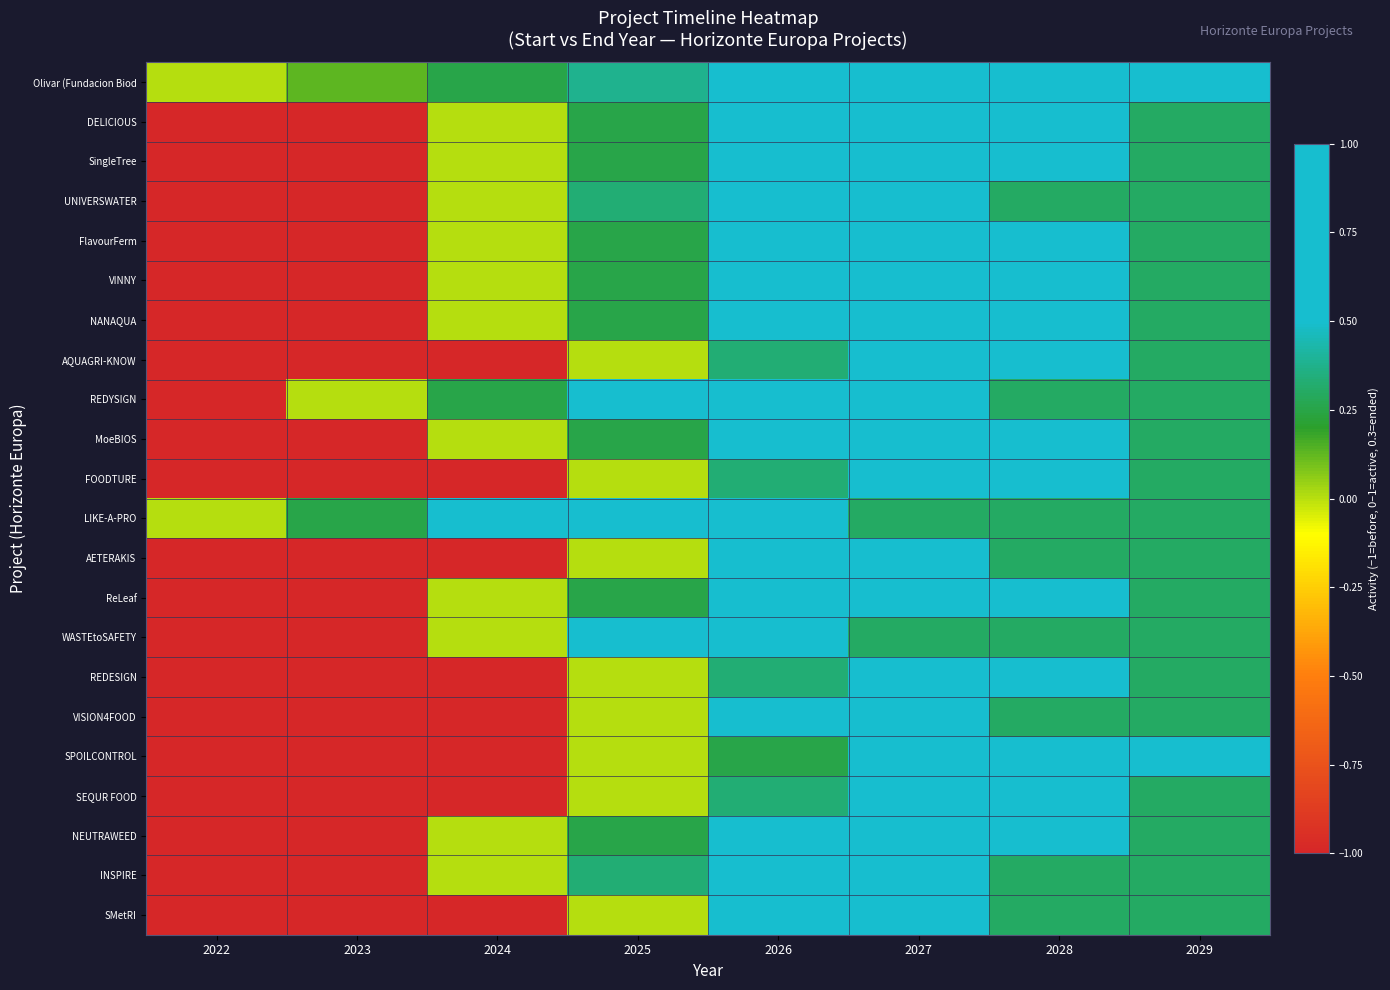

Reading right to left, list all the values displayed in this chart.

Olivar (Fundacion Biod: 2029=0.9	2028=0.8	2027=0.6	2026=0.5	2025=0.4	2024=0.2	2023=0.1	2022=0.0
DELICIOUS: 2029=0.3	2028=1.0	2027=0.8	2026=0.5	2025=0.2	2024=0.0	2023=-1.0	2022=-1.0
SingleTree: 2029=0.3	2028=1.0	2027=0.8	2026=0.5	2025=0.2	2024=0.0	2023=-1.0	2022=-1.0
UNIVERSWATER: 2029=0.3	2028=0.3	2027=1.0	2026=0.7	2025=0.3	2024=0.0	2023=-1.0	2022=-1.0
FlavourFerm: 2029=0.3	2028=1.0	2027=0.8	2026=0.5	2025=0.2	2024=0.0	2023=-1.0	2022=-1.0
VINNY: 2029=0.3	2028=1.0	2027=0.8	2026=0.5	2025=0.2	2024=0.0	2023=-1.0	2022=-1.0
NANAQUA: 2029=0.3	2028=1.0	2027=0.8	2026=0.5	2025=0.2	2024=0.0	2023=-1.0	2022=-1.0
AQUAGRI-KNOW: 2029=0.3	2028=1.0	2027=0.7	2026=0.3	2025=0.0	2024=-1.0	2023=-1.0	2022=-1.0
REDYSIGN: 2029=0.3	2028=0.3	2027=1.0	2026=0.8	2025=0.5	2024=0.2	2023=0.0	2022=-1.0
MoeBIOS: 2029=0.3	2028=1.0	2027=0.8	2026=0.5	2025=0.2	2024=0.0	2023=-1.0	2022=-1.0
FOODTURE: 2029=0.3	2028=1.0	2027=0.7	2026=0.3	2025=0.0	2024=-1.0	2023=-1.0	2022=-1.0
LIKE-A-PRO: 2029=0.3	2028=0.3	2027=0.3	2026=1.0	2025=0.8	2024=0.5	2023=0.2	2022=0.0
AETERAKIS: 2029=0.3	2028=0.3	2027=1.0	2026=0.5	2025=0.0	2024=-1.0	2023=-1.0	2022=-1.0
ReLeaf: 2029=0.3	2028=1.0	2027=0.8	2026=0.5	2025=0.2	2024=0.0	2023=-1.0	2022=-1.0
WASTEtoSAFETY: 2029=0.3	2028=0.3	2027=0.3	2026=1.0	2025=0.5	2024=0.0	2023=-1.0	2022=-1.0
REDESIGN: 2029=0.3	2028=1.0	2027=0.7	2026=0.3	2025=0.0	2024=-1.0	2023=-1.0	2022=-1.0
VISION4FOOD: 2029=0.3	2028=0.3	2027=1.0	2026=0.5	2025=0.0	2024=-1.0	2023=-1.0	2022=-1.0
SPOILCONTROL: 2029=1.0	2028=0.8	2027=0.5	2026=0.2	2025=0.0	2024=-1.0	2023=-1.0	2022=-1.0
SEQUR FOOD: 2029=0.3	2028=1.0	2027=0.7	2026=0.3	2025=0.0	2024=-1.0	2023=-1.0	2022=-1.0
NEUTRAWEED: 2029=0.3	2028=1.0	2027=0.8	2026=0.5	2025=0.2	2024=0.0	2023=-1.0	2022=-1.0
INSPIRE: 2029=0.3	2028=0.3	2027=1.0	2026=0.7	2025=0.3	2024=0.0	2023=-1.0	2022=-1.0
SMetRI: 2029=0.3	2028=0.3	2027=1.0	2026=0.5	2025=0.0	2024=-1.0	2023=-1.0	2022=-1.0